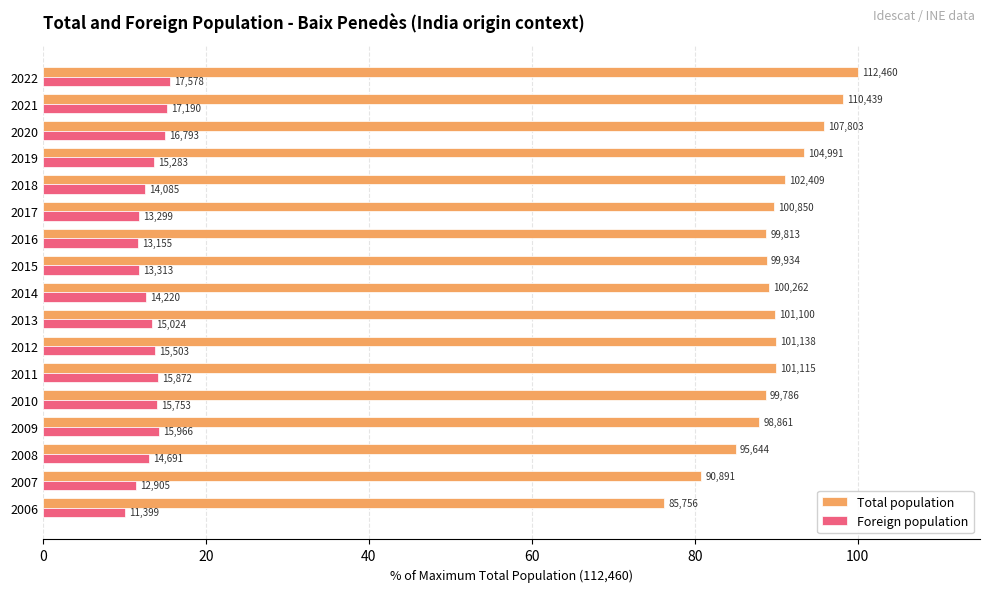

What are all the series names shown in the legend?

Total population, Foreign population